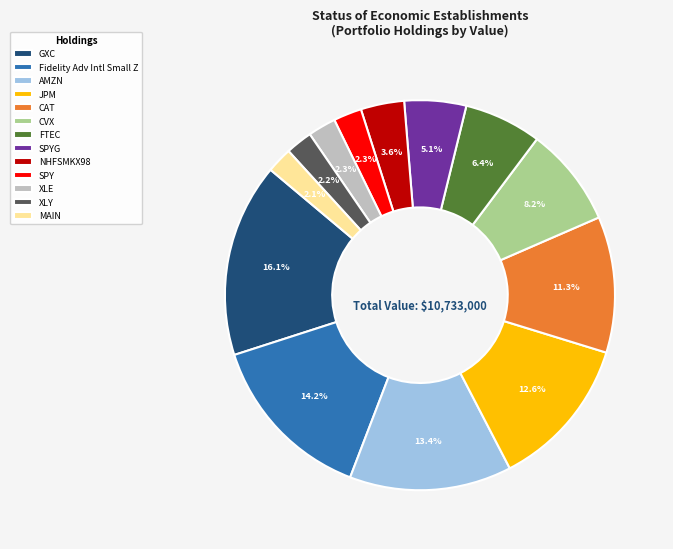

What is the ratio of the value at JPM to the value at FTEC?

2.0